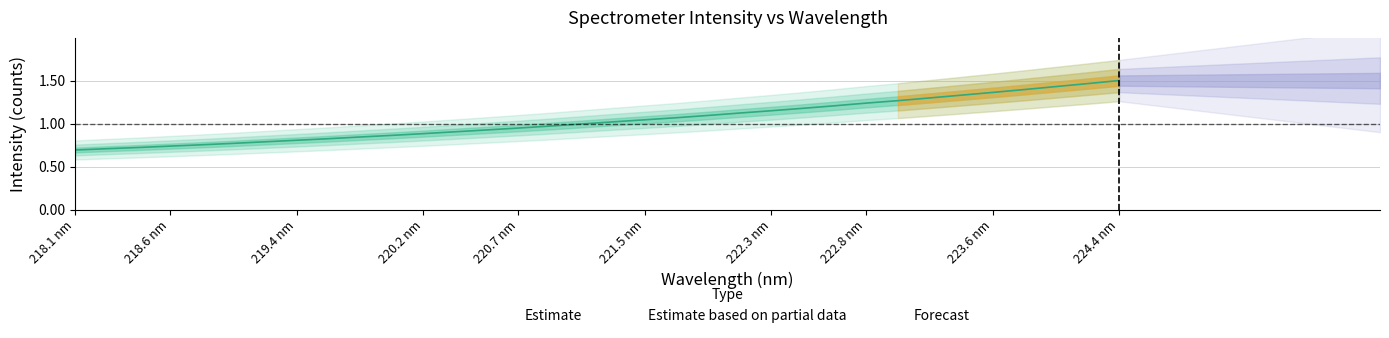

How many data points does each series have?

34